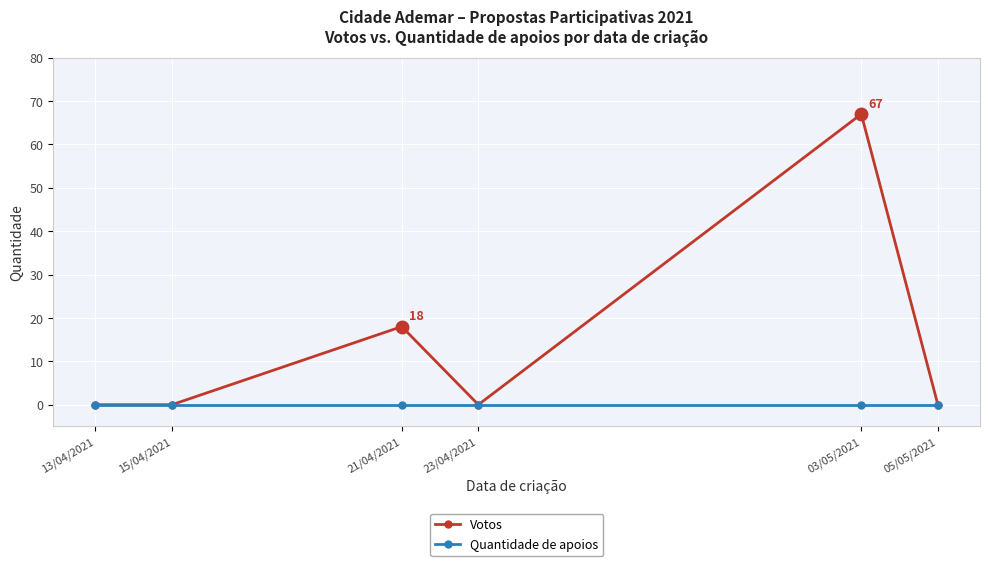

Rank the series by their maximum value, from highest to lowest.

Votos, Quantidade de apoios